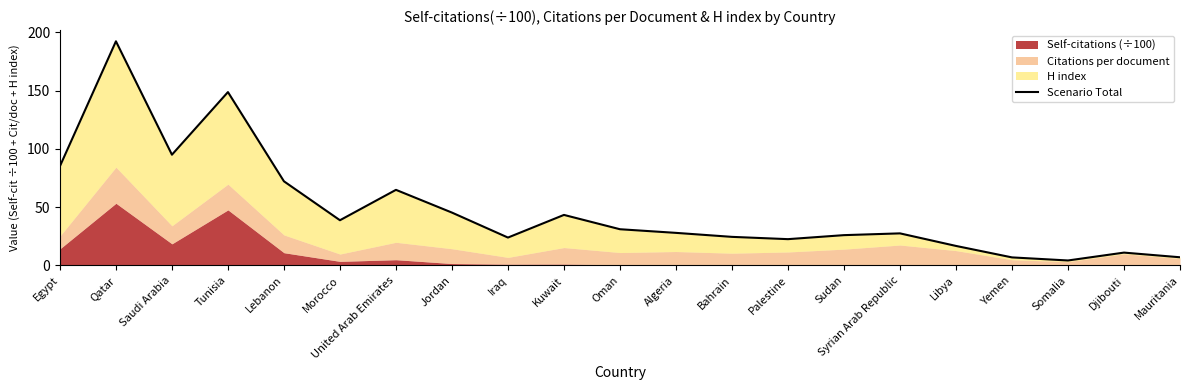

What is the average value?

48.3